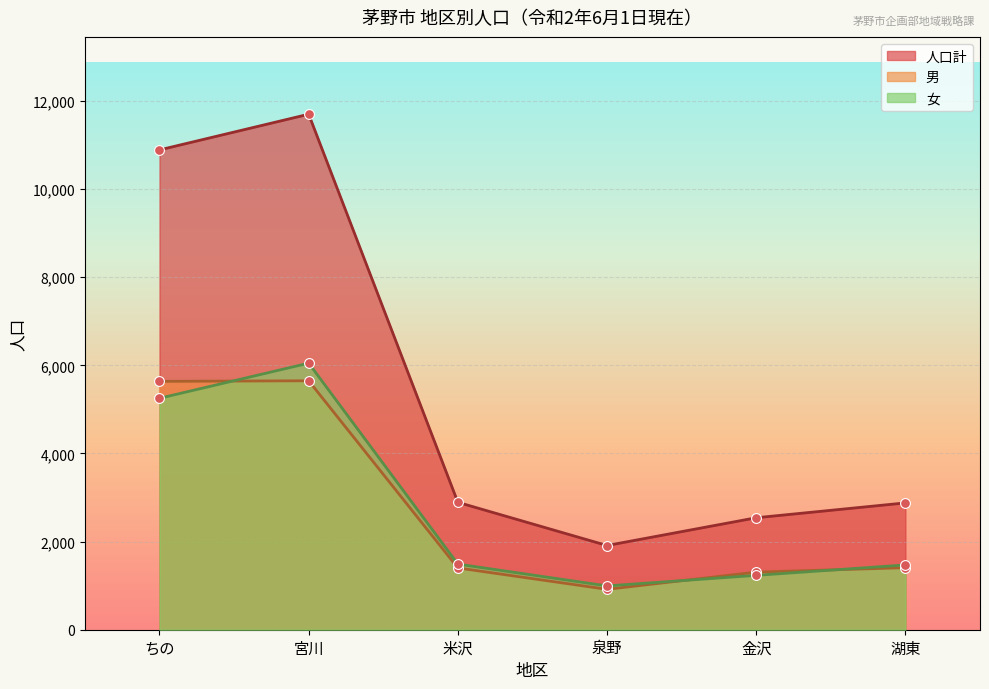

Which series reaches the minimum Y coordinate?

男